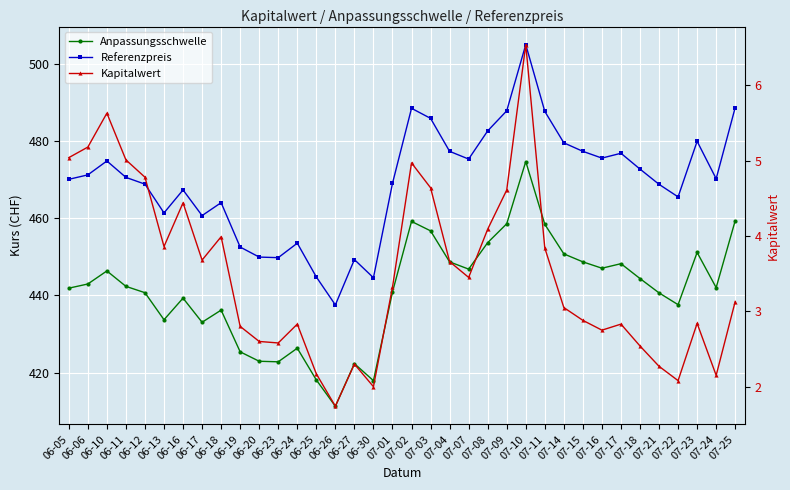

What is the total value across all series at 07-04?

929.7